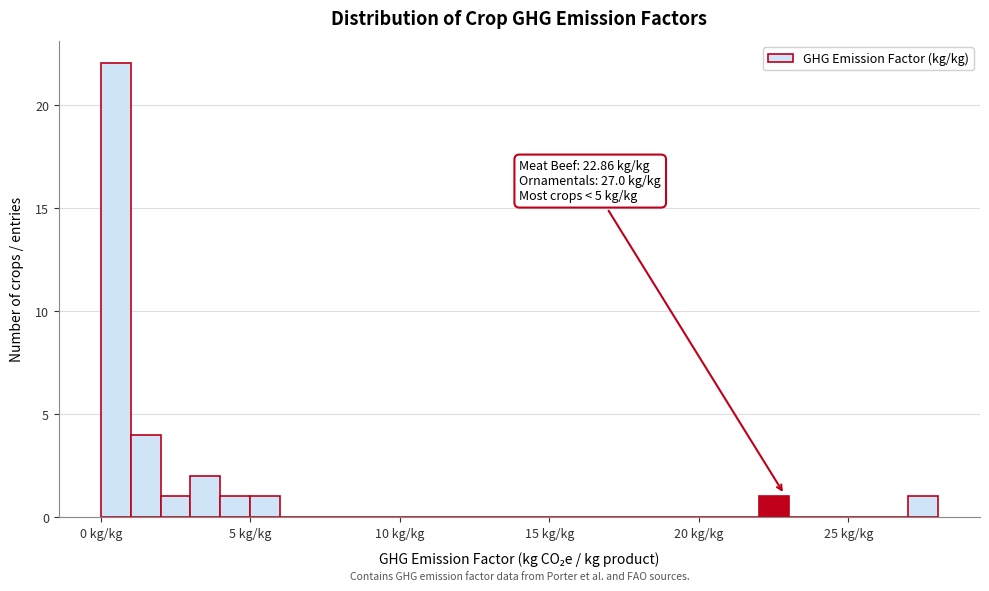

Around what value on the x-axis is the tallest bar? Give the approximate position of its centre, as read against the axis.

0.5